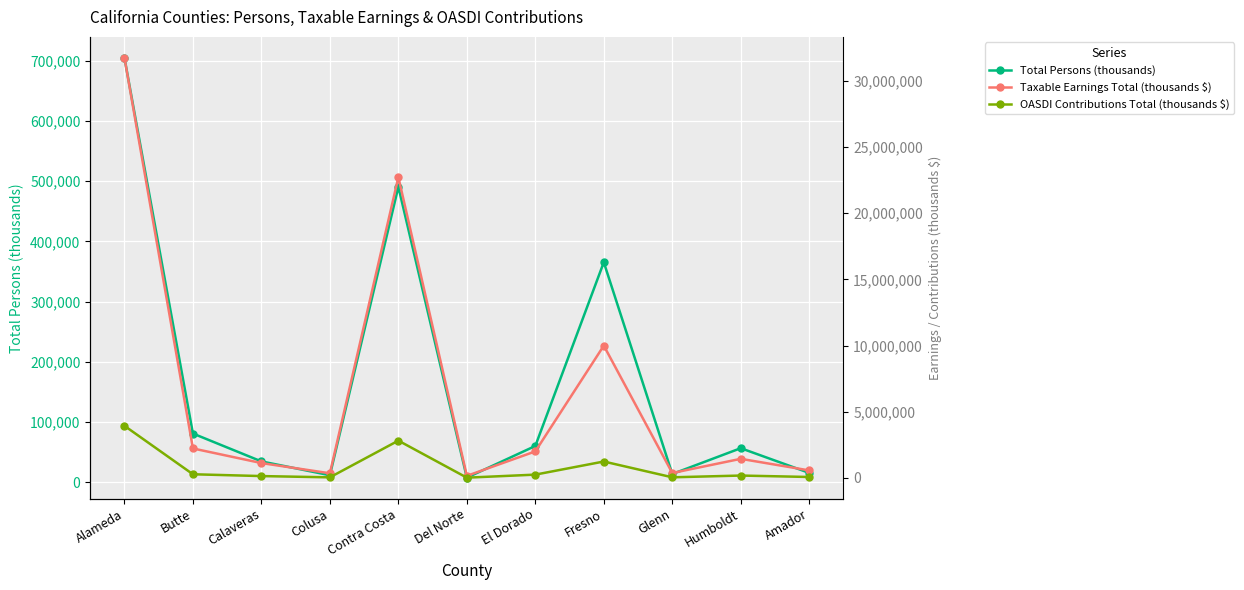

How many interior local valleys does the Taxable Earnings Total (thousands $) series have?

3